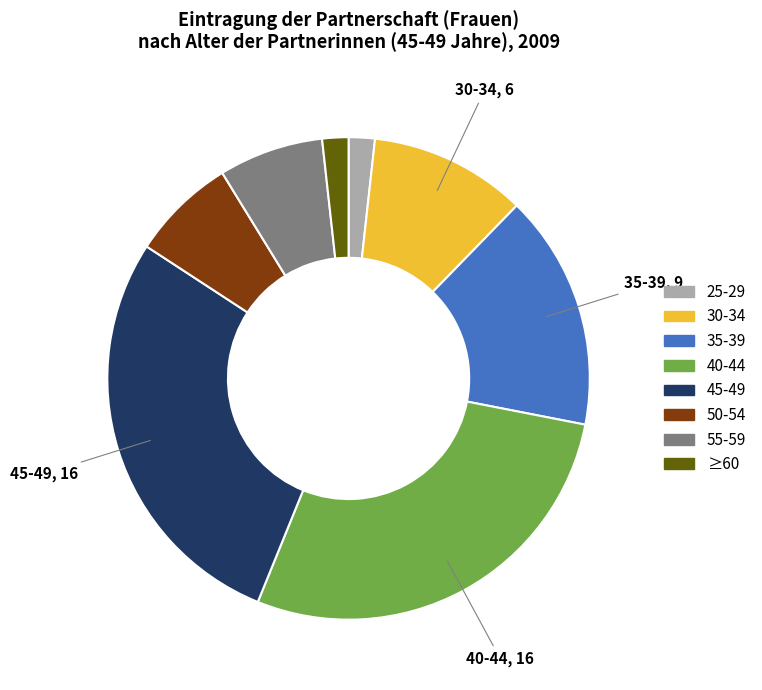

Does any single category account for the majority?

No